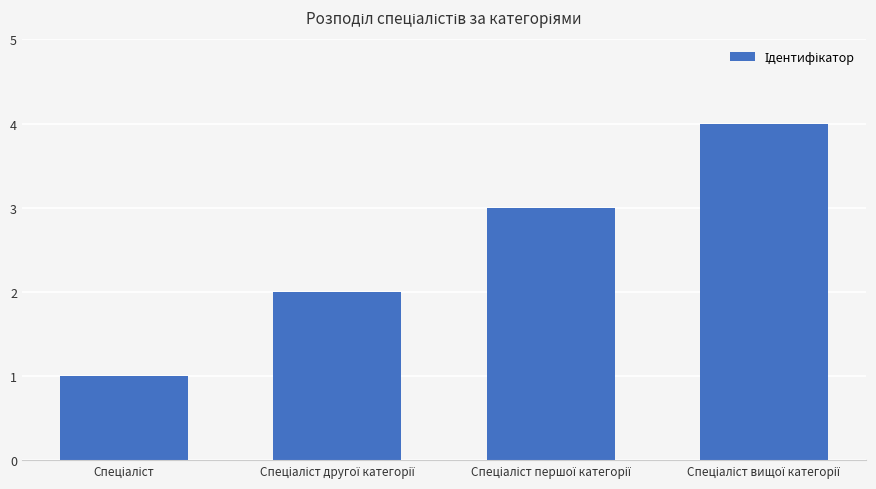

What is the greatest value displayed?

4